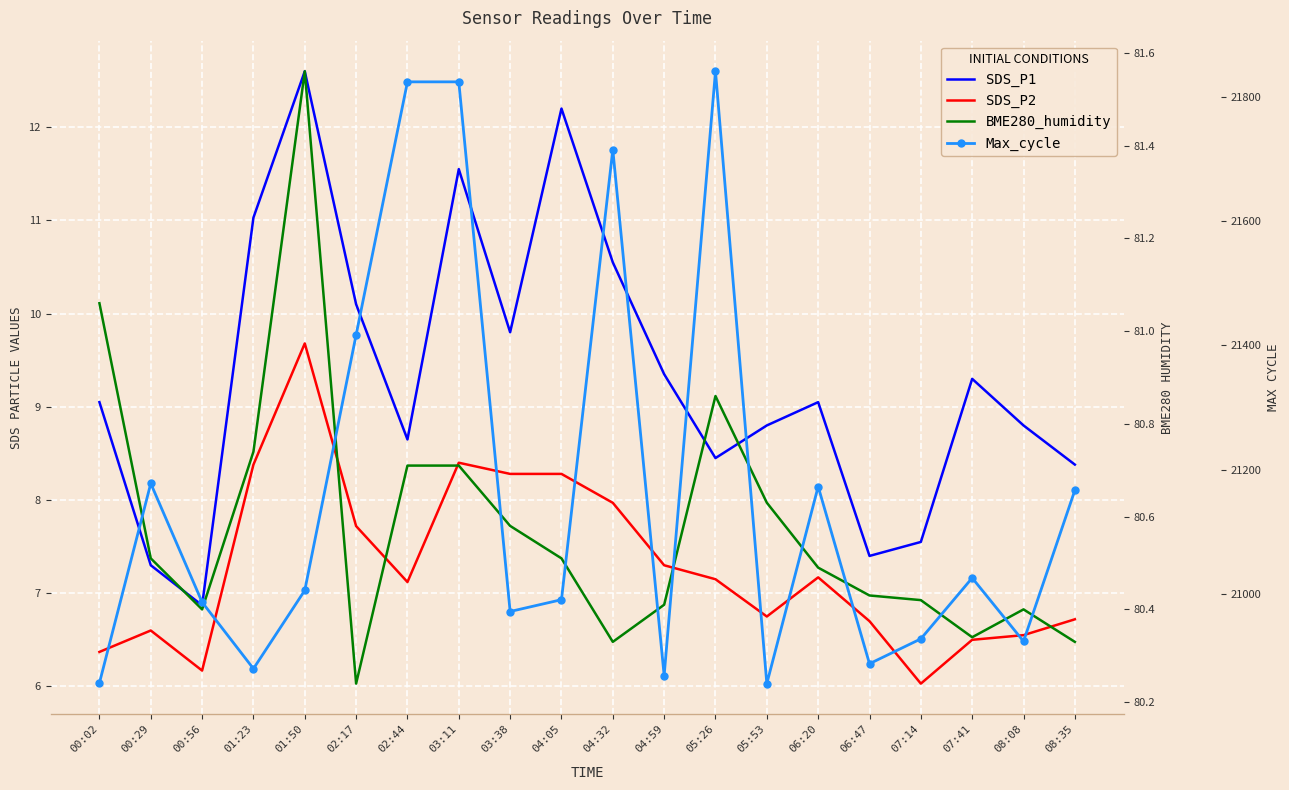

At which category does SDS_P1 reach its first local peak?

01:50